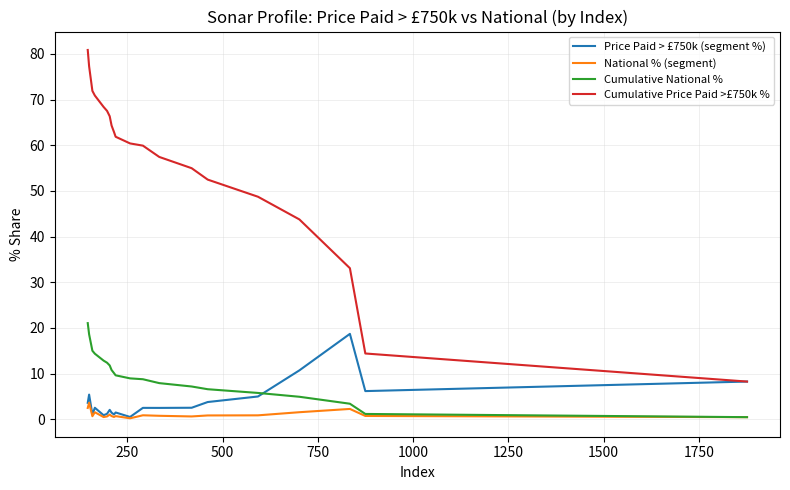

Is it true that National % (segment) equals 1.0 at 19?

False